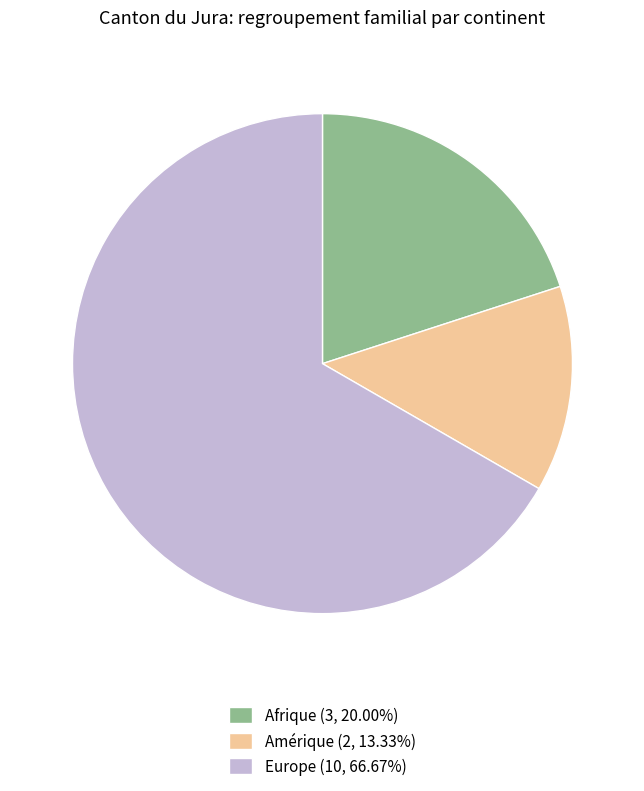

Do Afrique (3, 20.00%) and Europe (10, 66.67%) together represent more than half of the pie?

Yes